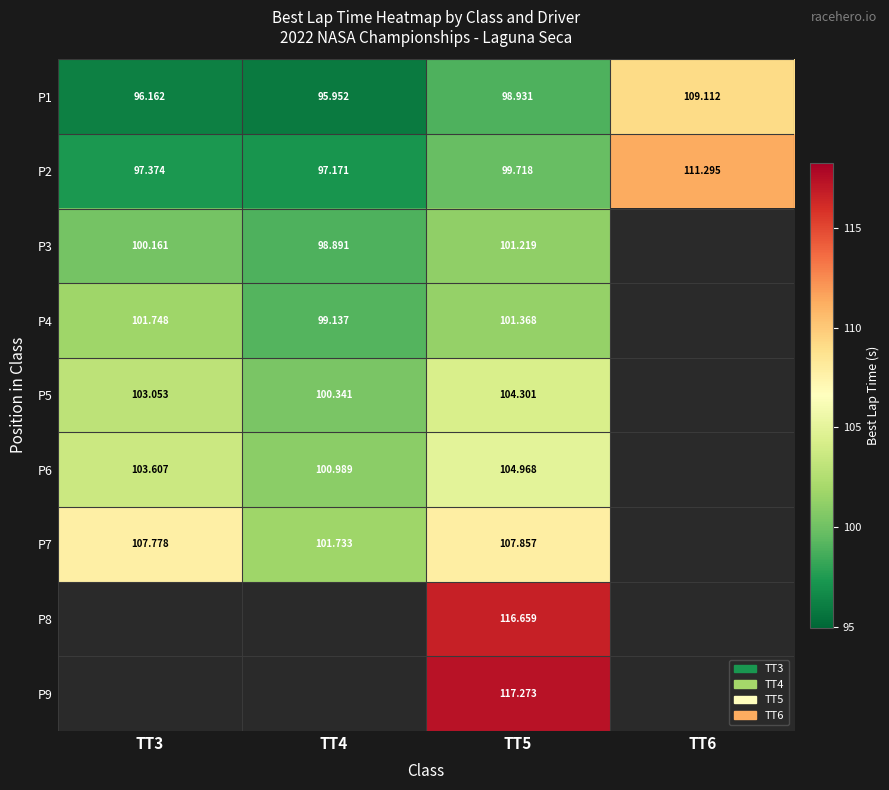

Where does the P1 series first go above 98?

TT5